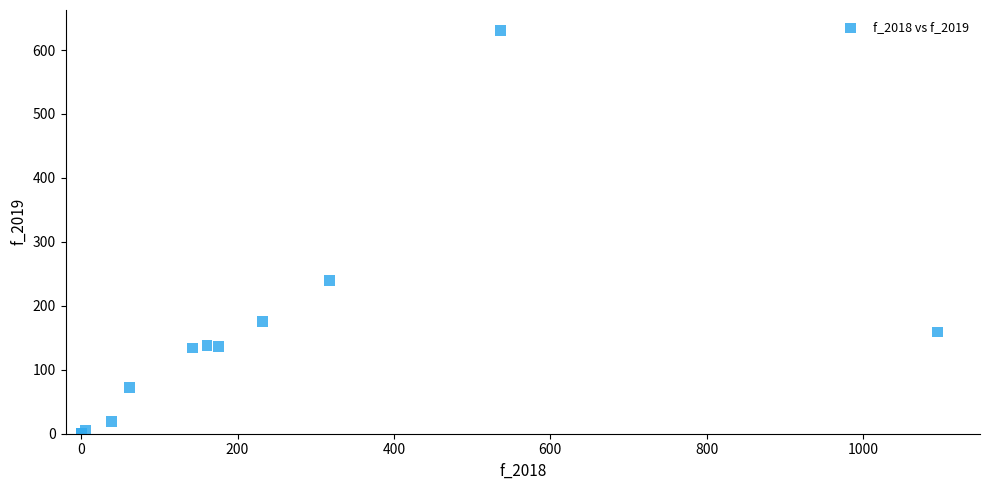

What Y value in the scatter plot is closest to 315?

240.0